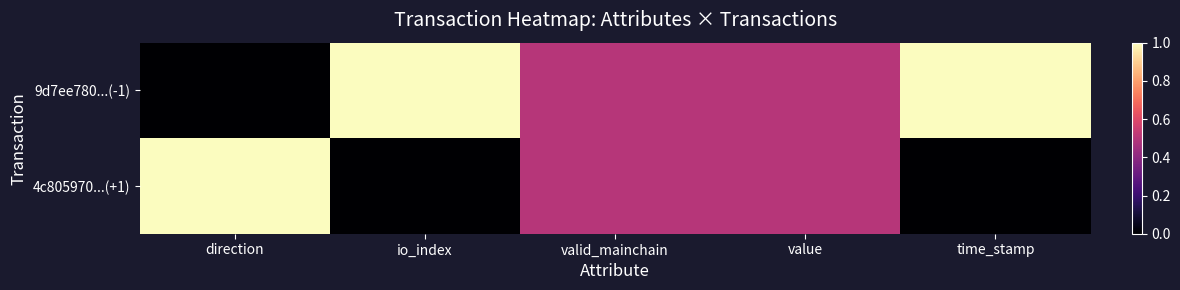

Which label corresponds to the largest value in the chart?

io_index